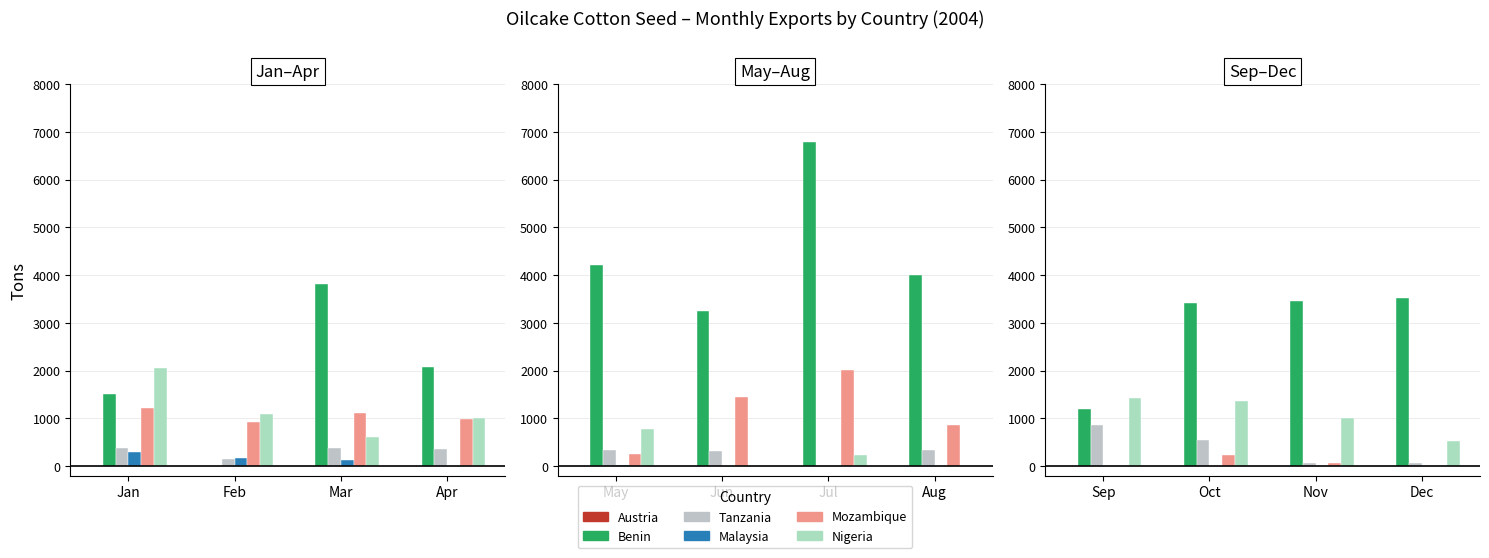

Is it true that Malaysia equals 0 at Dec?

True